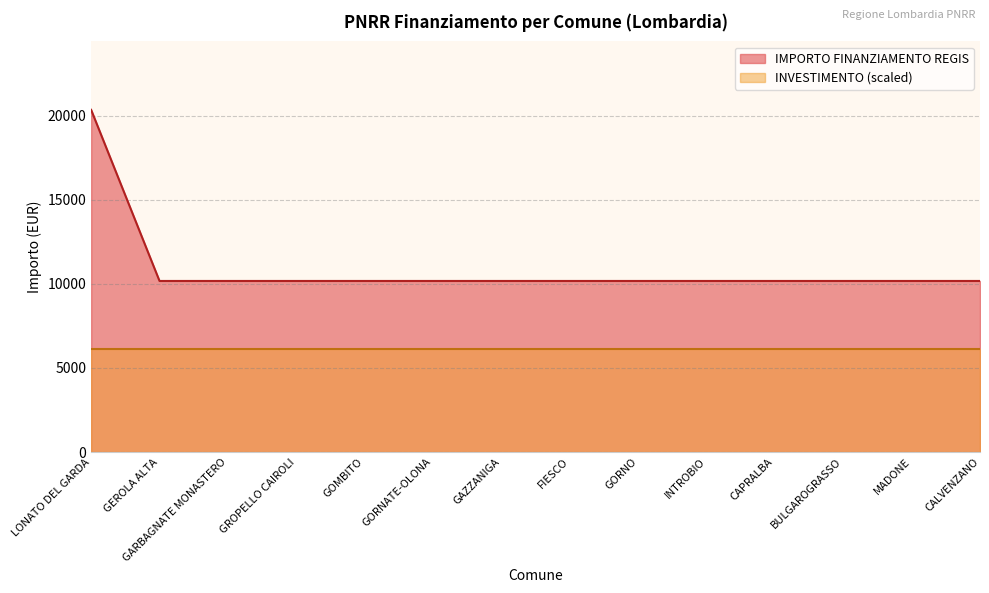

True or false: there are more than 2 points higher than both neighbors.

False